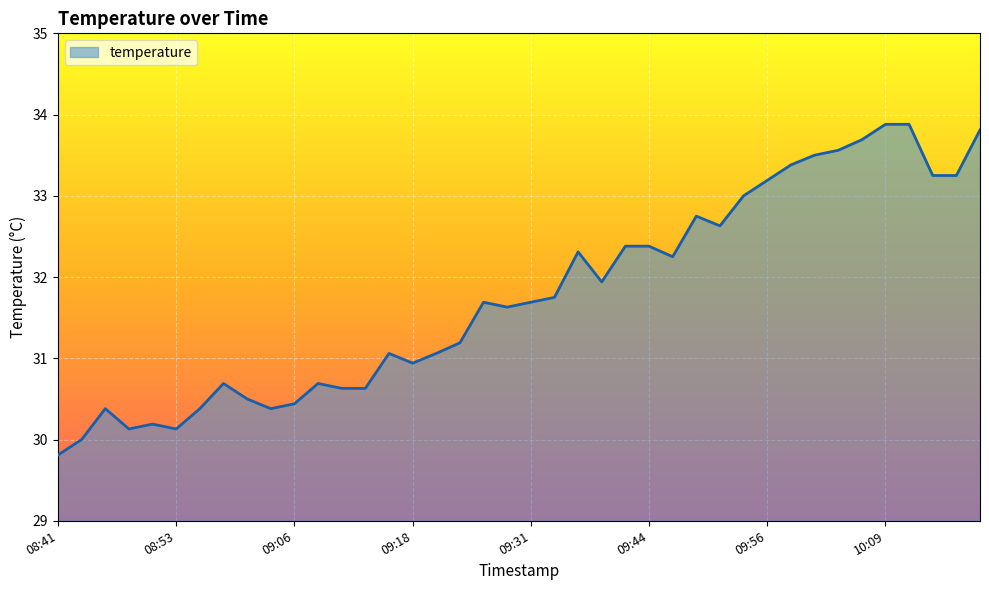

What is the greatest value displayed?

33.9